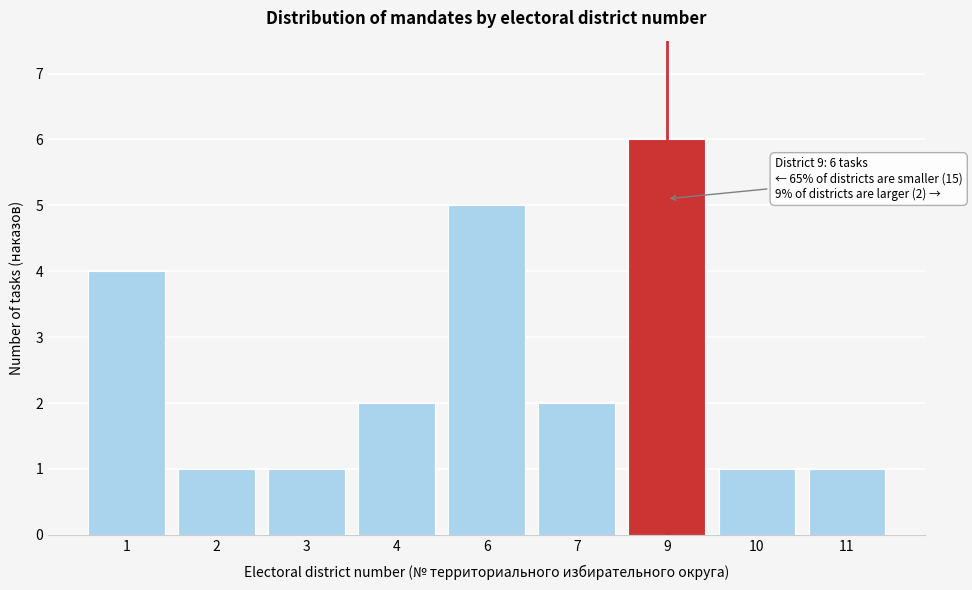

Reading right to left, what are all the values shown in this chart?

11=1	10=1	9=6	7=2	6=5	4=2	3=1	2=1	1=4